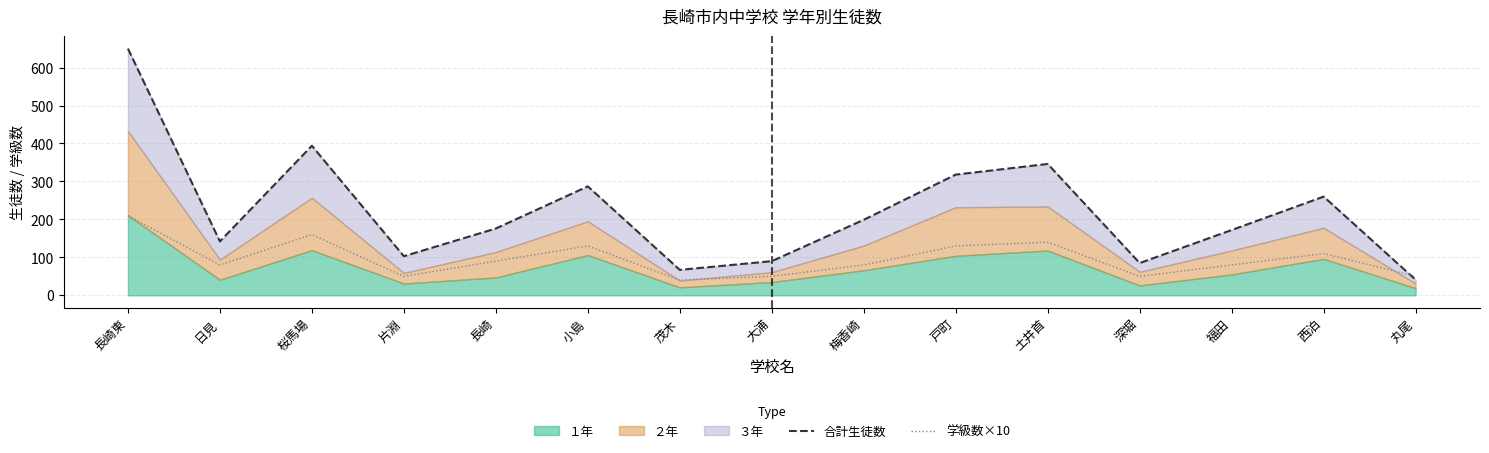

Which series ends up on top after the final intersection of 合計生徒数 and 学級数×10?

学級数×10